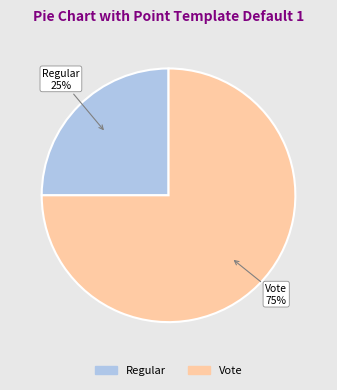

To the nearest percent, what is the average slice percentage?

50%